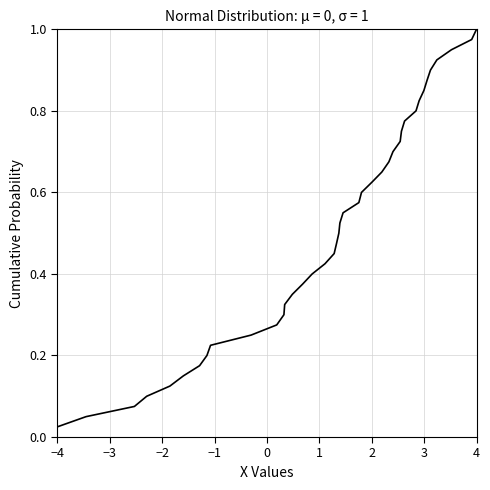

How many lines are shown in the chart?

1